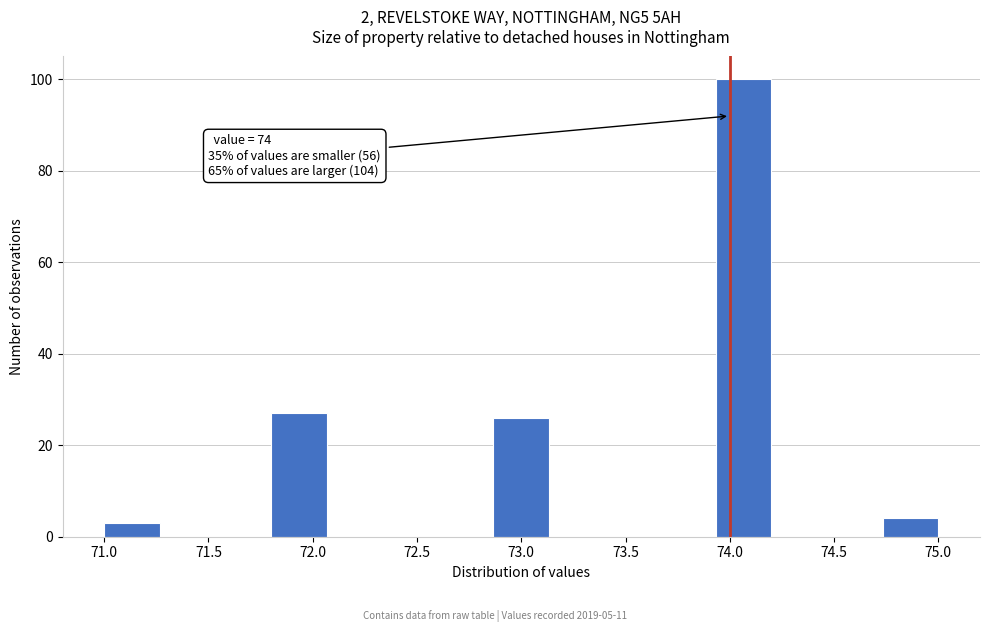

Which range on the x-axis has the tallest bar?

73.95 to 74.20